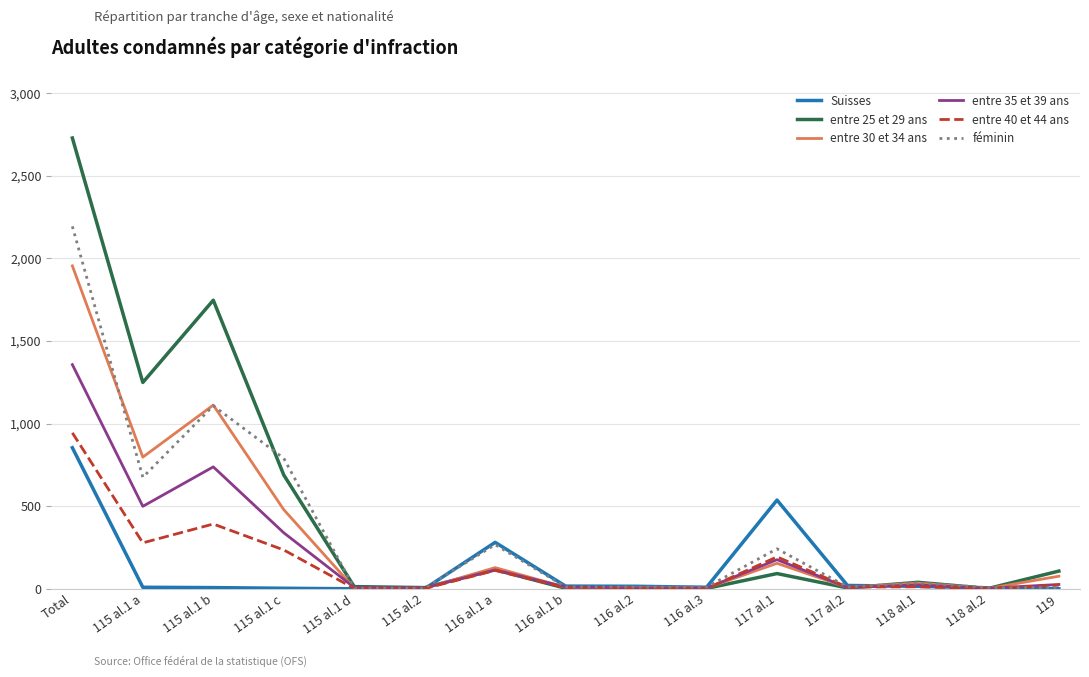

The féminin series shows 2194 at Total. True or false?

True